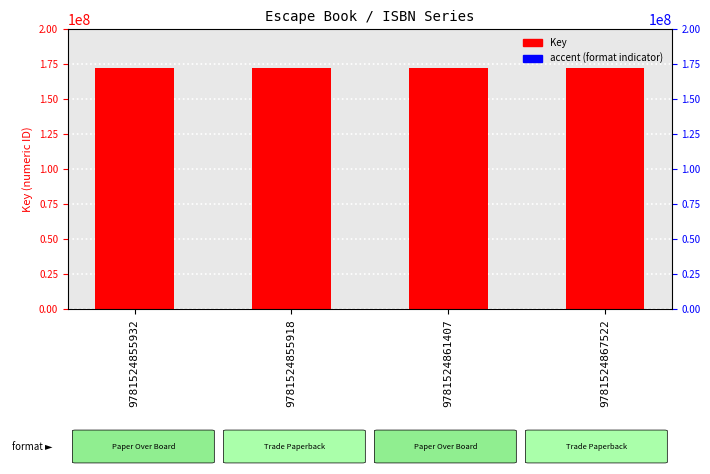

Are the bars horizontal?

No